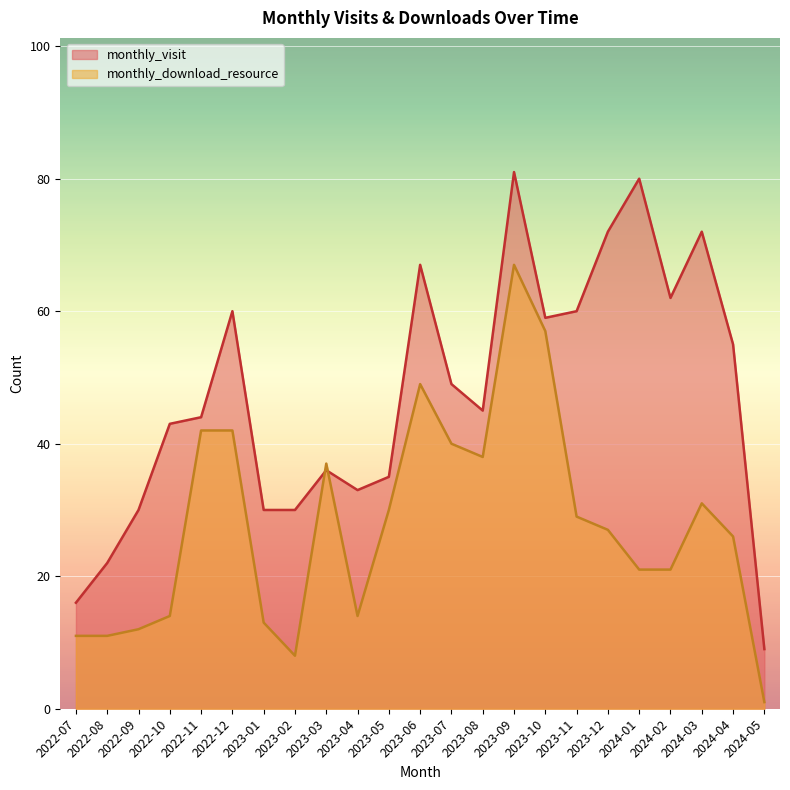

List the series in order of their peak value, lowest first.

monthly_download_resource, monthly_visit